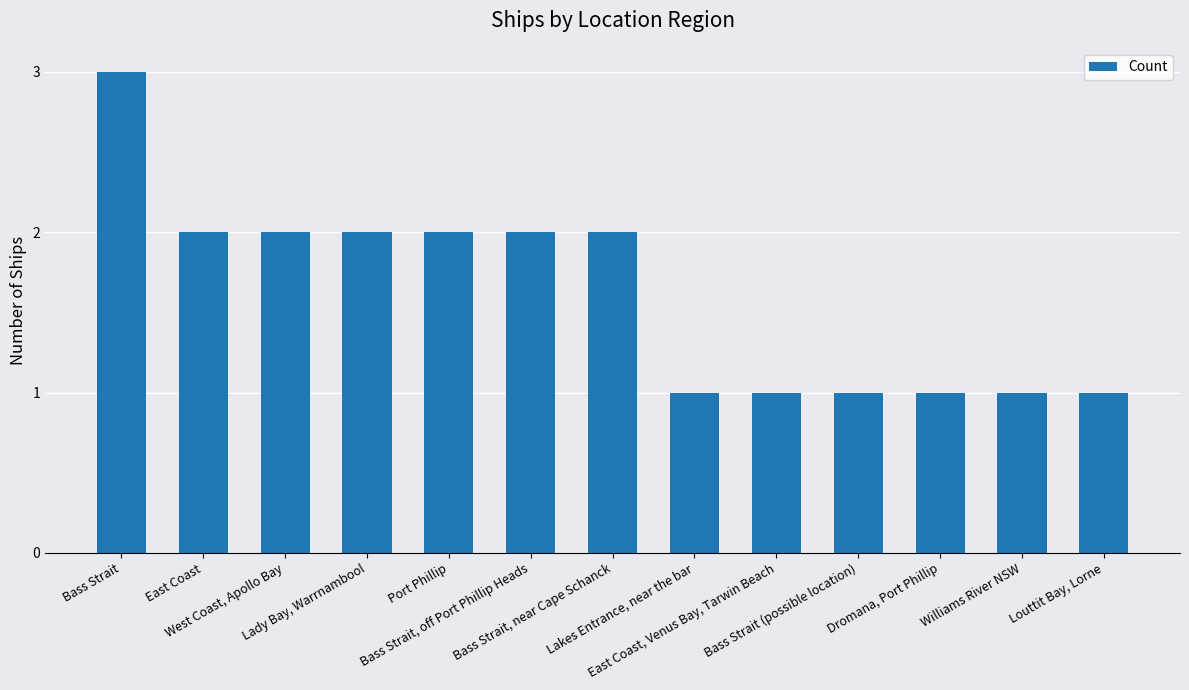

What is the change in value from Lady Bay, Warrnambool to Lakes Entrance, near the bar?

-1